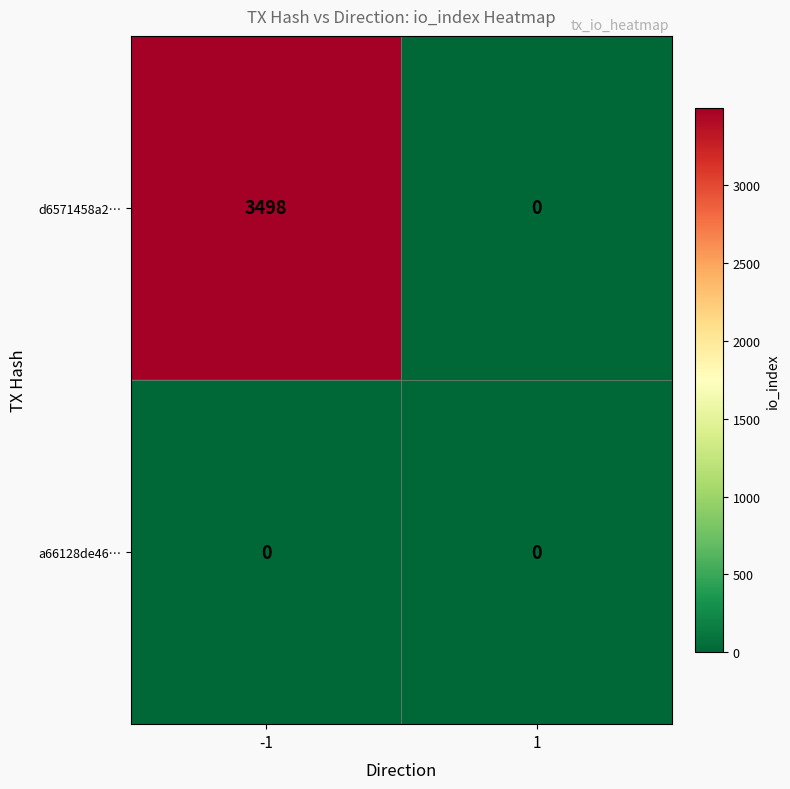

Reading right to left, extract all data points from this chart.

d6571458a2…: 1=0	-1=3498
a66128de46…: 1=0	-1=0